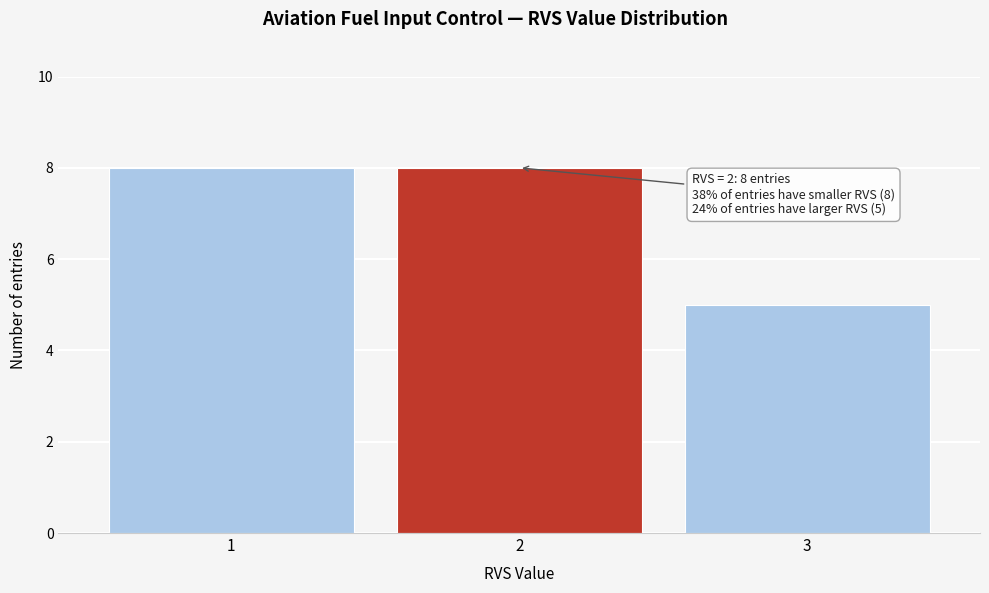

Reading left to right, extract all data points from this chart.

8	8	5